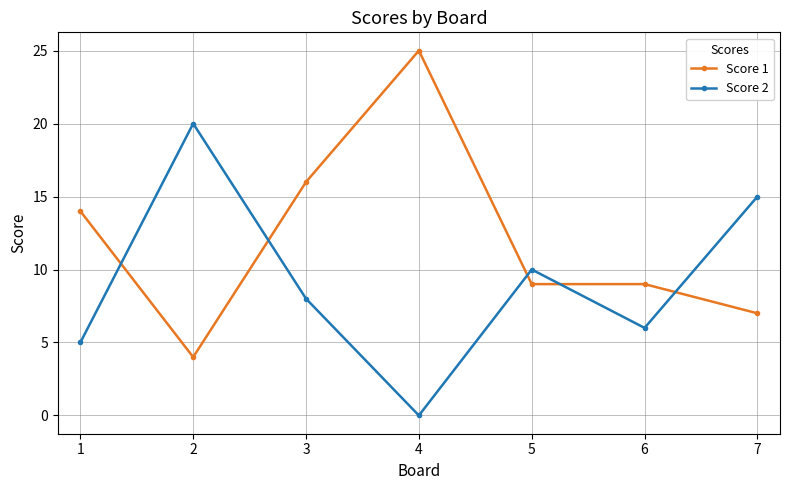

At which category does Score 1 reach its first local valley?

2